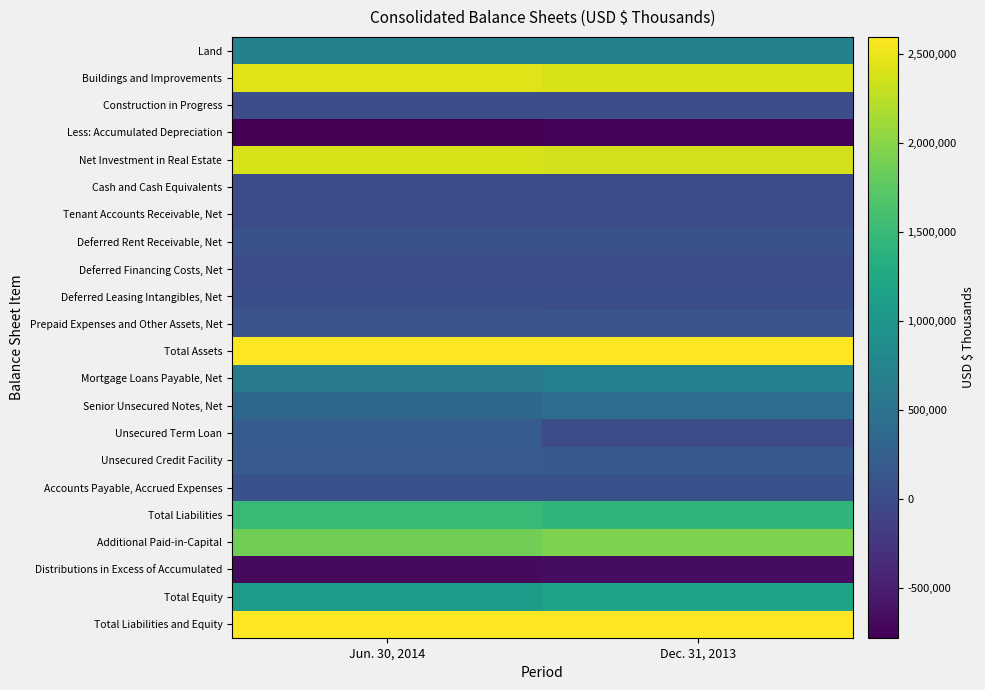

Reading right to left, transcribe all the data shown in this chart.

Land: Dec. 31, 2013=703478	Jun. 30, 2014=709953
Buildings and Improvements: Dec. 31, 2013=2390566	Jun. 30, 2014=2436439
Construction in Progress: Dec. 31, 2013=25503	Jun. 30, 2014=20560
Less: Accumulated Depreciation: Dec. 31, 2013=-748044	Jun. 30, 2014=-778882
Net Investment in Real Estate: Dec. 31, 2013=2371503	Jun. 30, 2014=2388070
Cash and Cash Equivalents: Dec. 31, 2013=7577	Jun. 30, 2014=4825
Tenant Accounts Receivable, Net: Dec. 31, 2013=5705	Jun. 30, 2014=6522
Deferred Rent Receivable, Net: Dec. 31, 2013=56417	Jun. 30, 2014=56824
Deferred Financing Costs, Net: Dec. 31, 2013=11406	Jun. 30, 2014=11610
Deferred Leasing Intangibles, Net: Dec. 31, 2013=29790	Jun. 30, 2014=32325
Prepaid Expenses and Other Assets, Net: Dec. 31, 2013=114205	Jun. 30, 2014=86565
Total Assets: Dec. 31, 2013=2597510	Jun. 30, 2014=2590890
Mortgage Loans Payable, Net: Dec. 31, 2013=677890	Jun. 30, 2014=631137
Senior Unsecured Notes, Net: Dec. 31, 2013=445916	Jun. 30, 2014=364814
Unsecured Term Loan: Dec. 31, 2013=0	Jun. 30, 2014=200000
Unsecured Credit Facility: Dec. 31, 2013=173000	Jun. 30, 2014=187000
Accounts Payable, Accrued Expenses: Dec. 31, 2013=75305	Jun. 30, 2014=73799
Total Liabilities: Dec. 31, 2013=1426291	Jun. 30, 2014=1513273
Additional Paid-in-Capital: Dec. 31, 2013=1938886	Jun. 30, 2014=1868891
Distributions in Excess of Accumulated: Dec. 31, 2013=-669896	Jun. 30, 2014=-688032
Total Equity: Dec. 31, 2013=1171219	Jun. 30, 2014=1077617
Total Liabilities and Equity: Dec. 31, 2013=2597510	Jun. 30, 2014=2590890